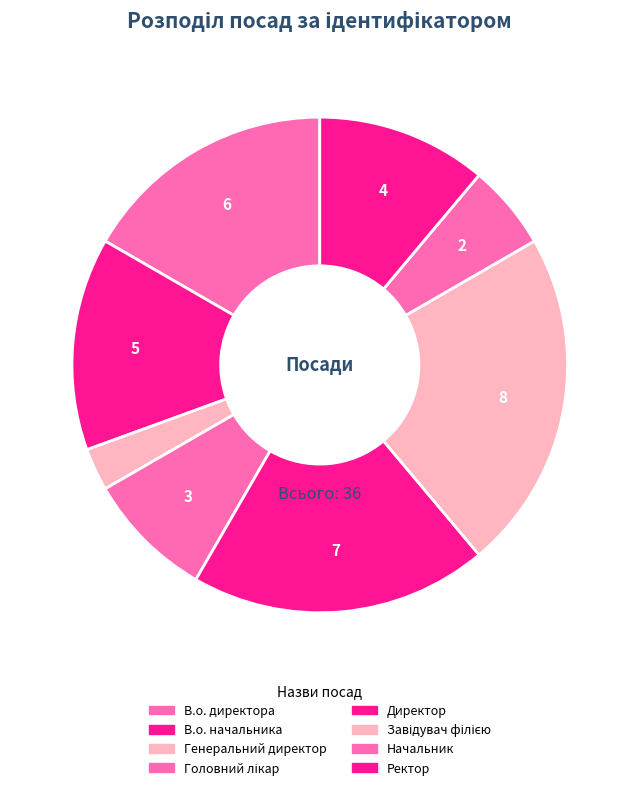

What is the ratio of the value at В.о. начальника to the value at Ректор?

1.2